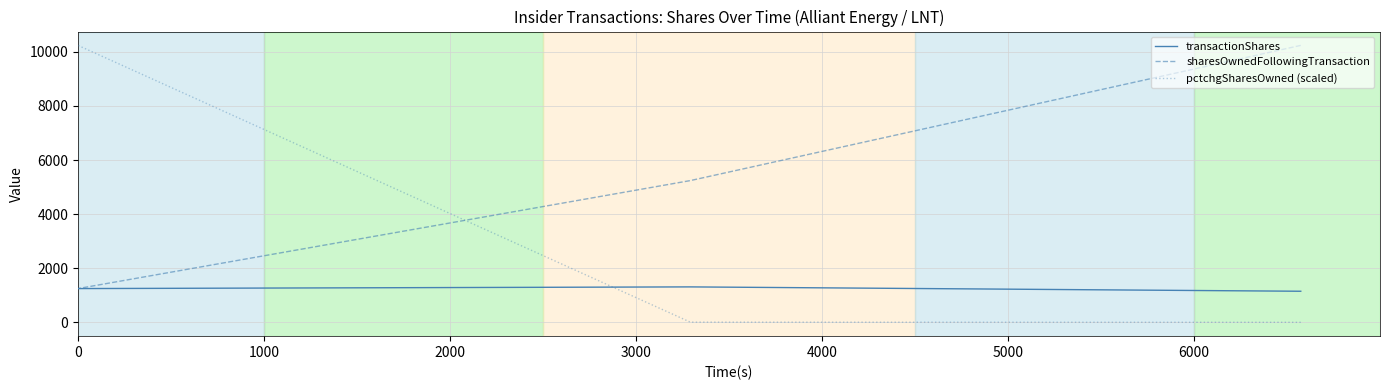

What is the value of the sharesOwnedFollowingTransaction point at the 2nd from the left?

5242.0